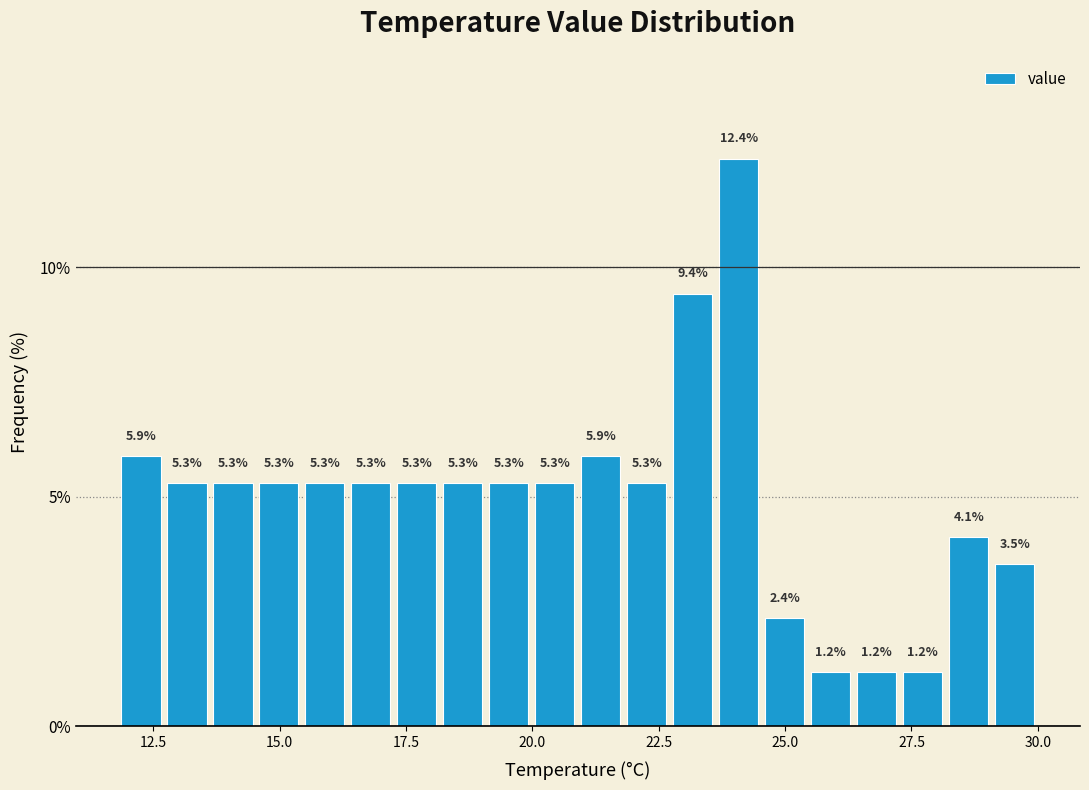

Around what value on the x-axis is the tallest bar? Give the approximate position of its centre, as read against the axis.

24.0